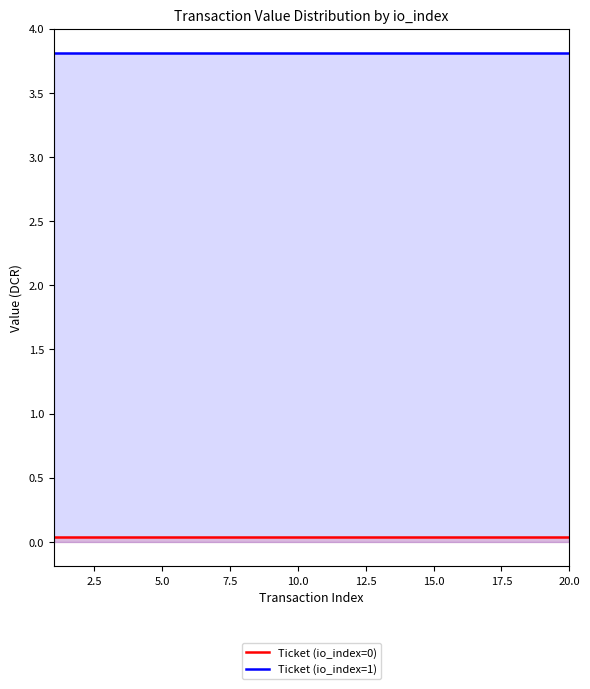

The Ticket (io_index=0) series shows 0.0 at 15.0. True or false?

True